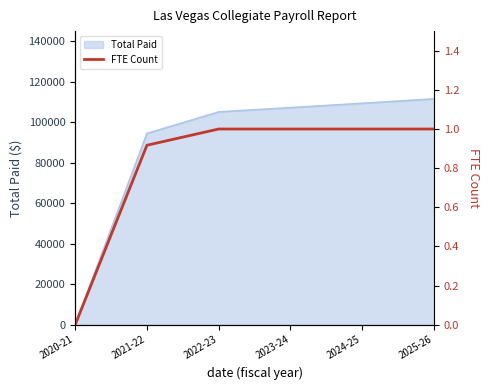

What is the label of the 6th point from the right?

2020-21